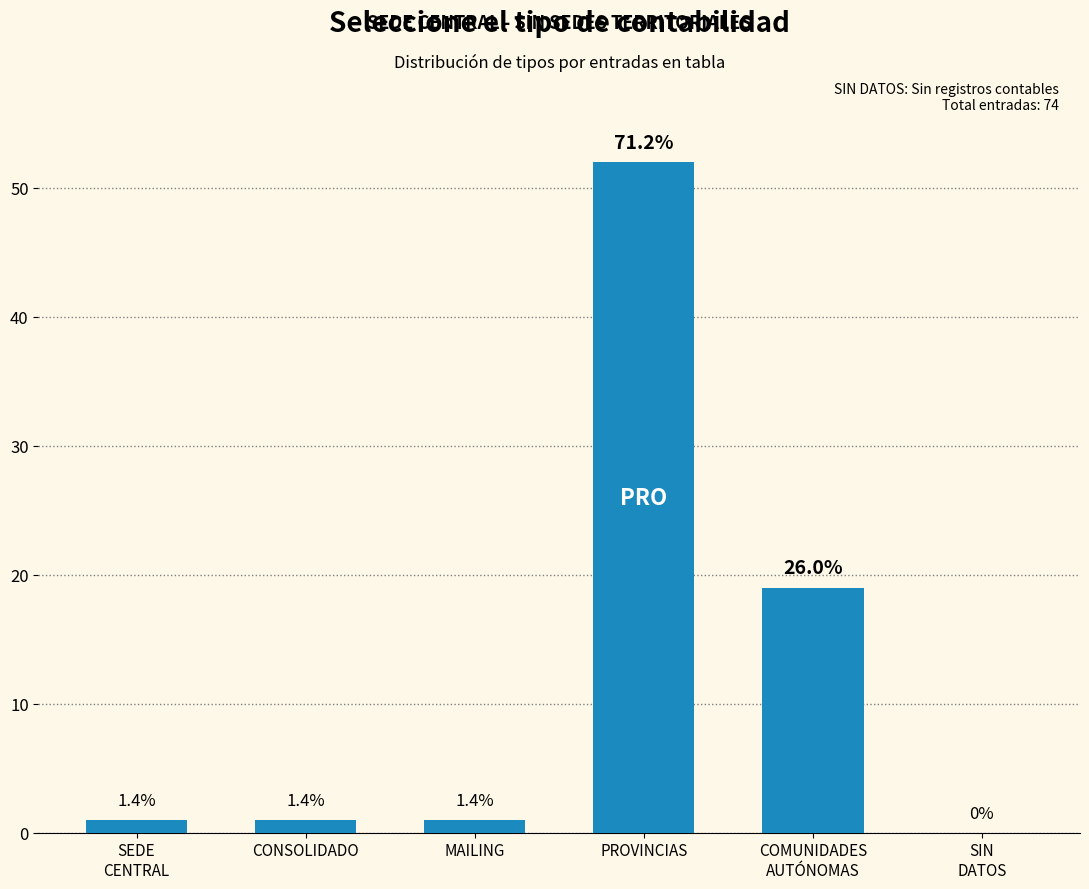

Is it true that the value at SIN
DATOS is -33?

False